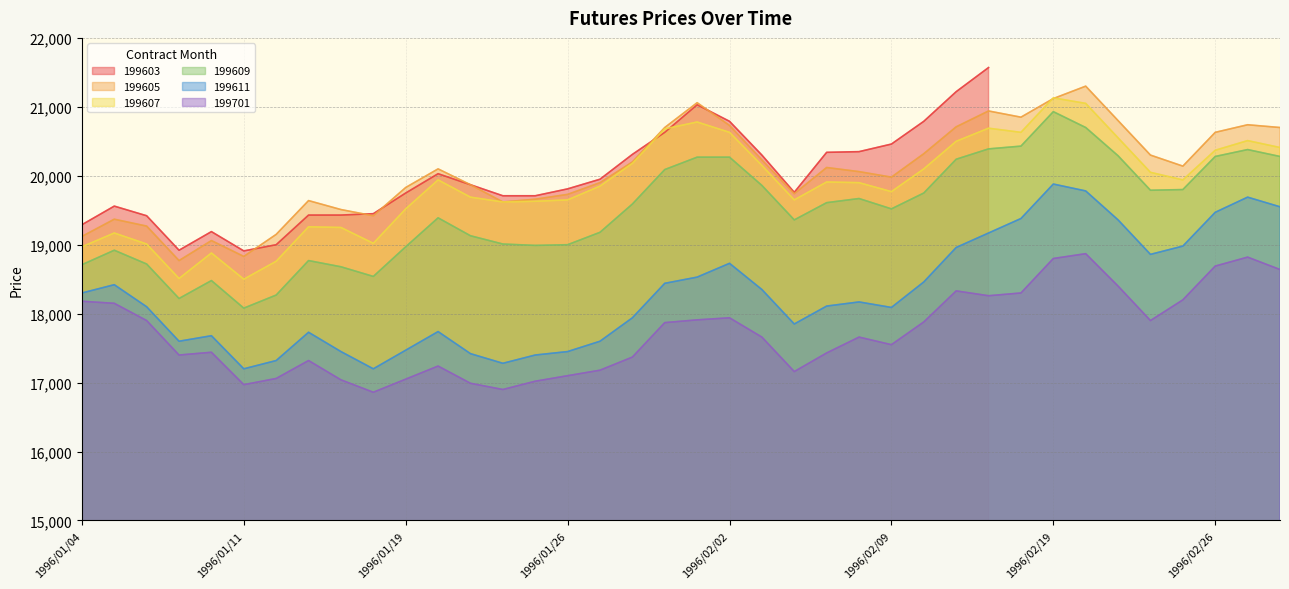

True or false: 199609 and 199607 intersect in this chart.

False